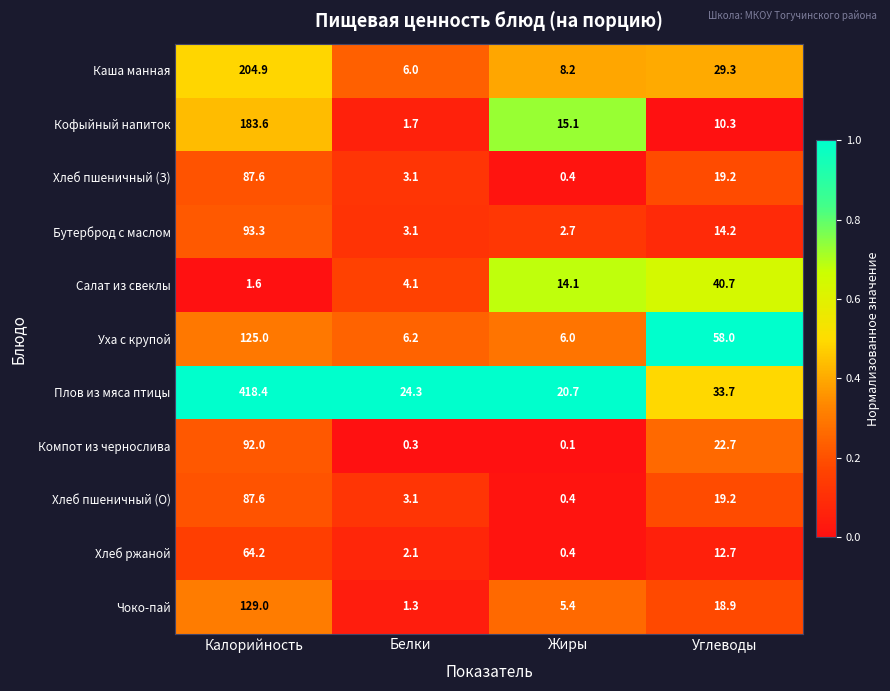

What is the approximate value of Хлеб ржаной at Углеводы?

12.7